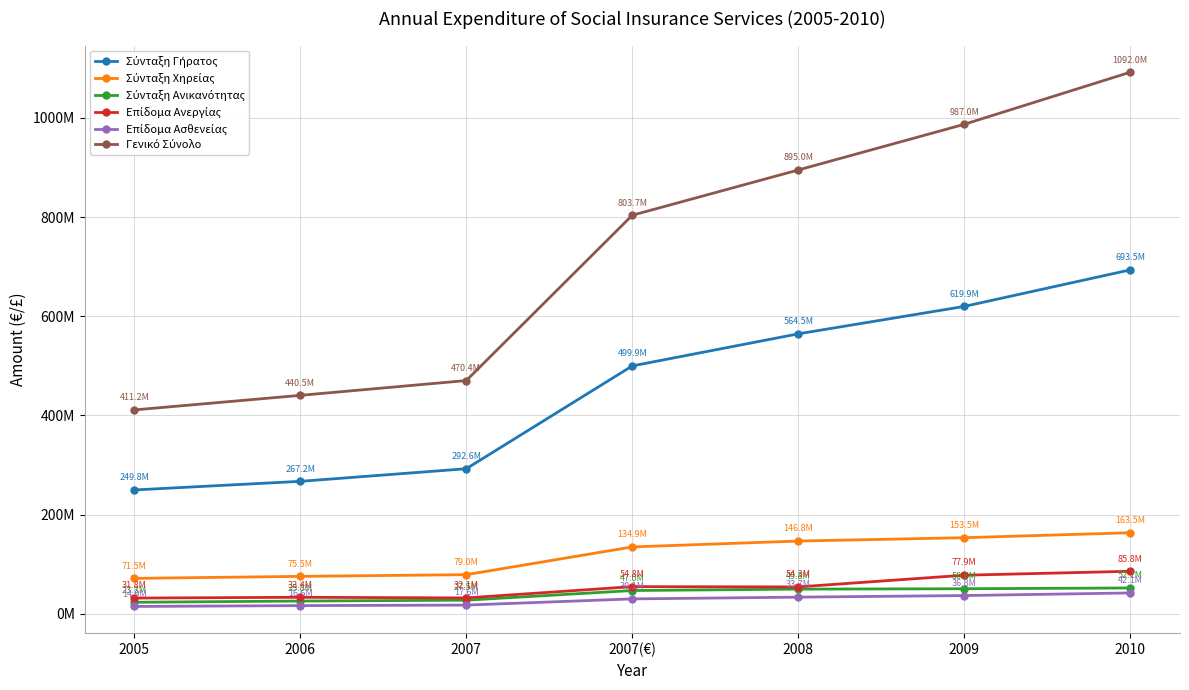

At which category is the sum across all series the highest?

2010